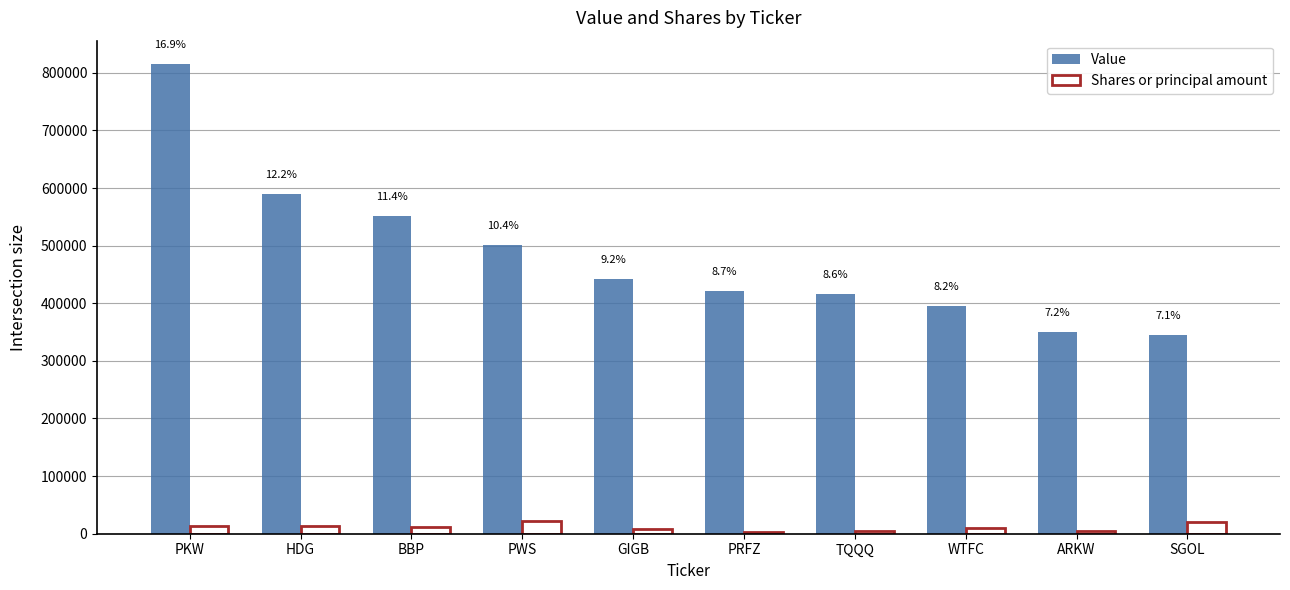

What is the spread (max minus min) of values at SGOL?

324841